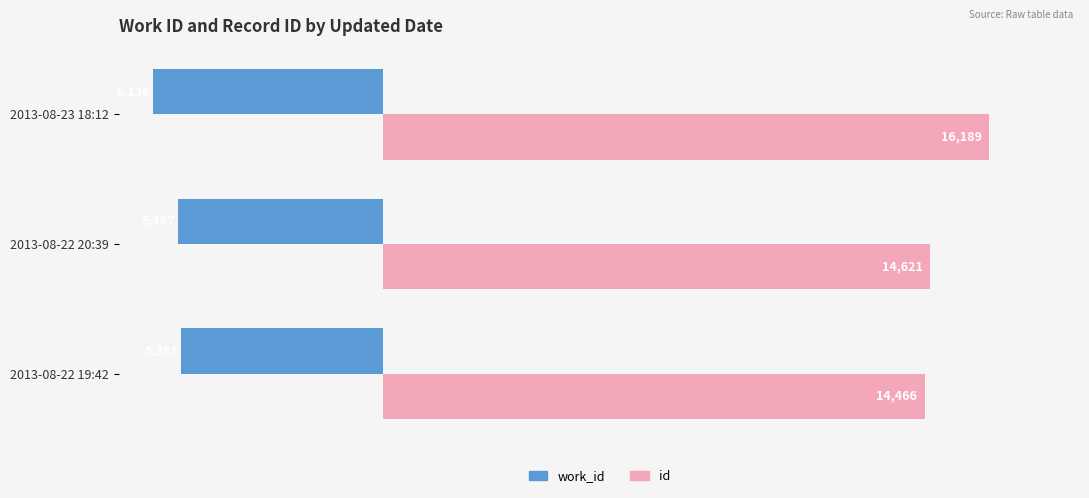

Which series has the widest spread of values?

id